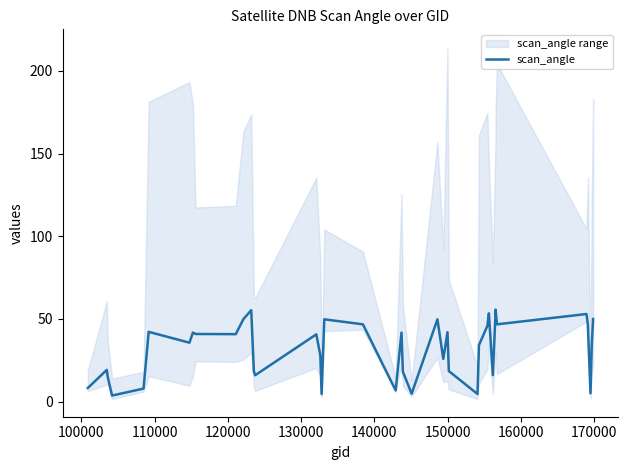

What is the maximum value shown in the chart?

55.6